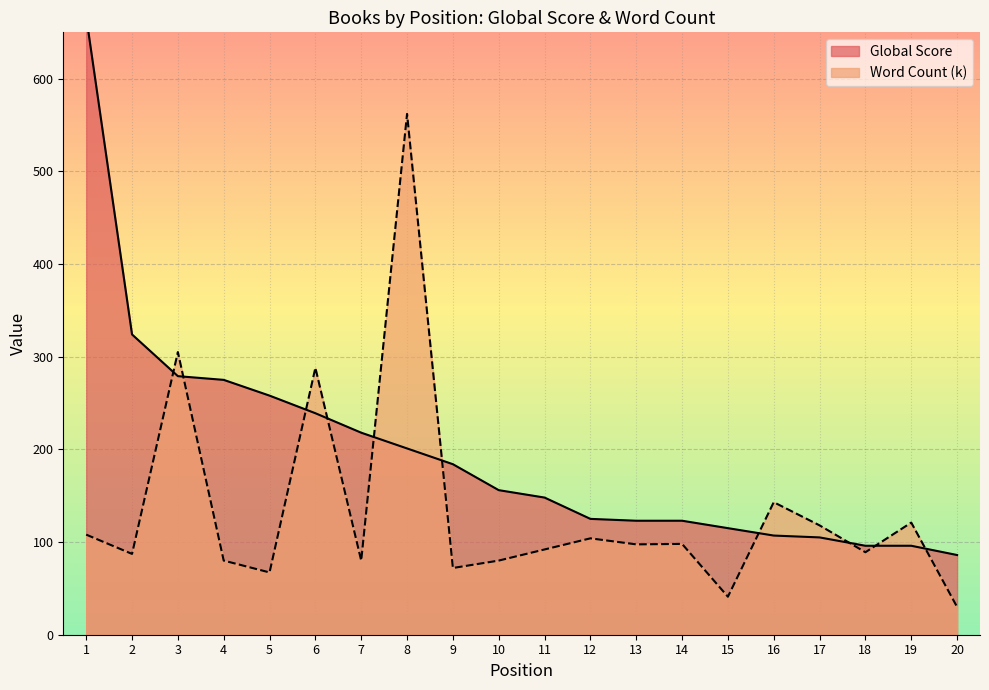

What is the approximate value of Word Count (k) at 10?

80.0